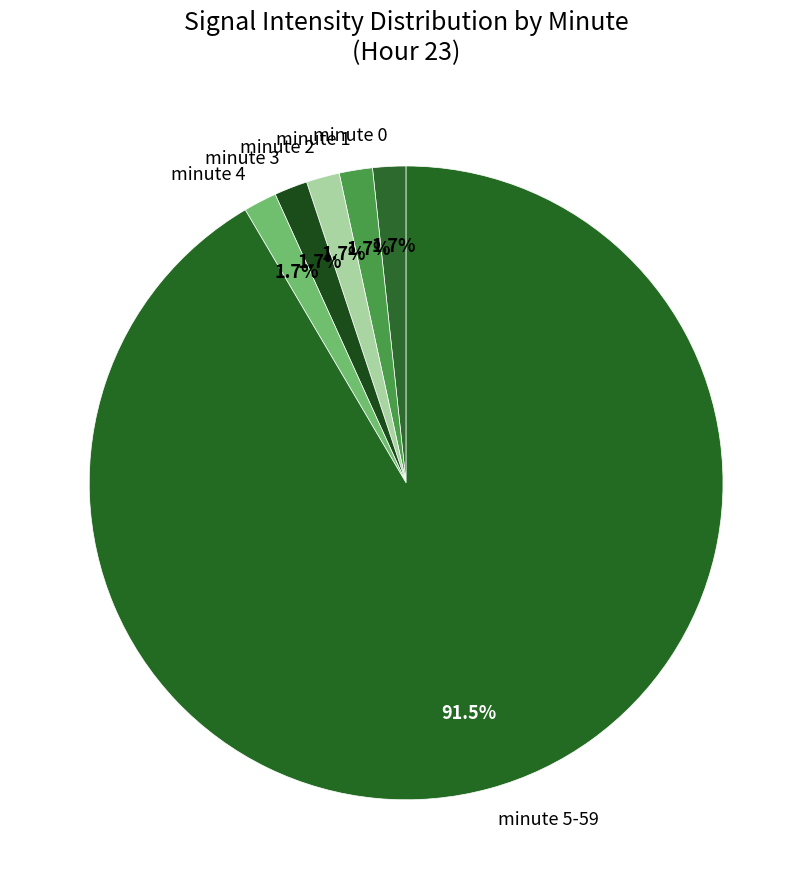

Does minute 1 account for over 50% of the chart?

No